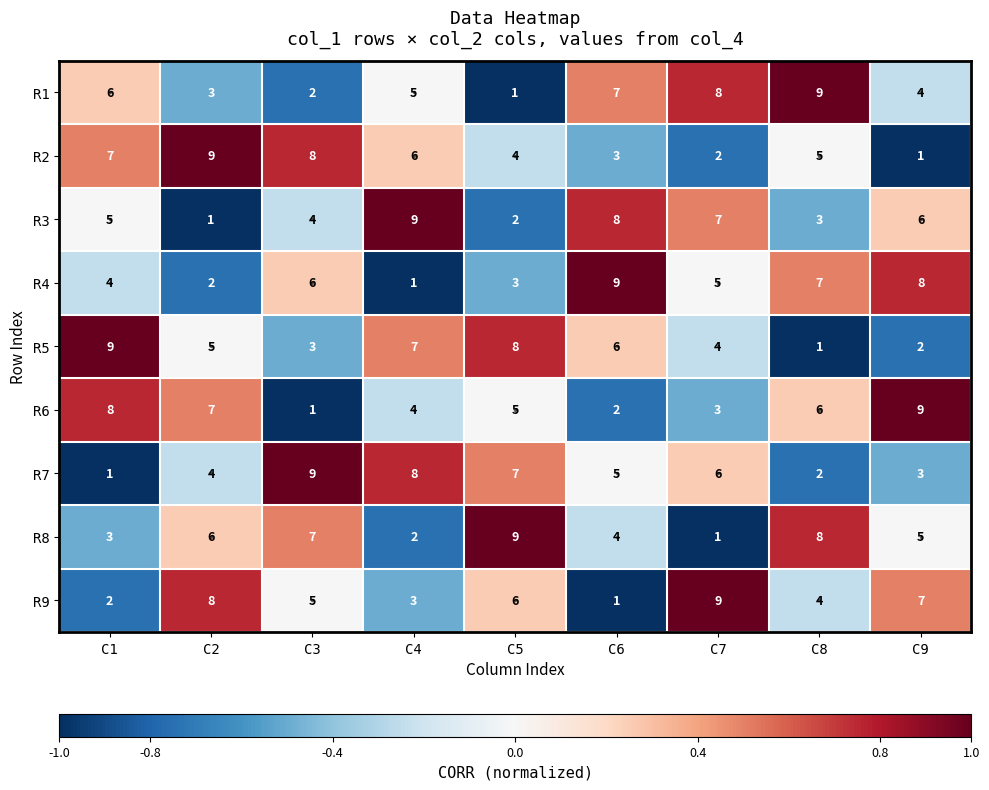

Is the value of R5 at C4 greater than the value of R2 at C2?

No